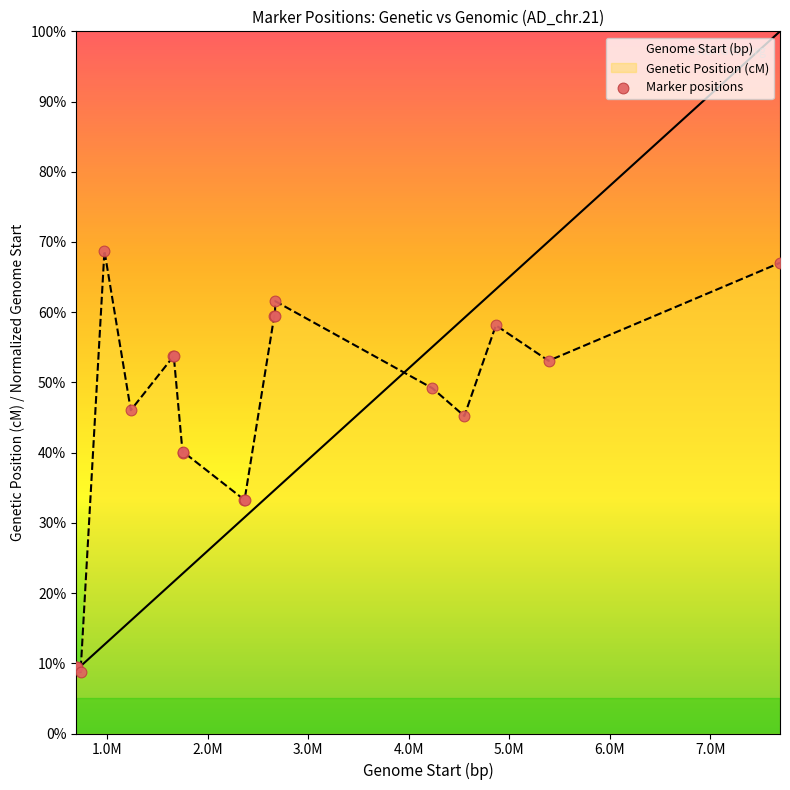

Which series has the largest range (max minus min)?

Genome Start (bp)